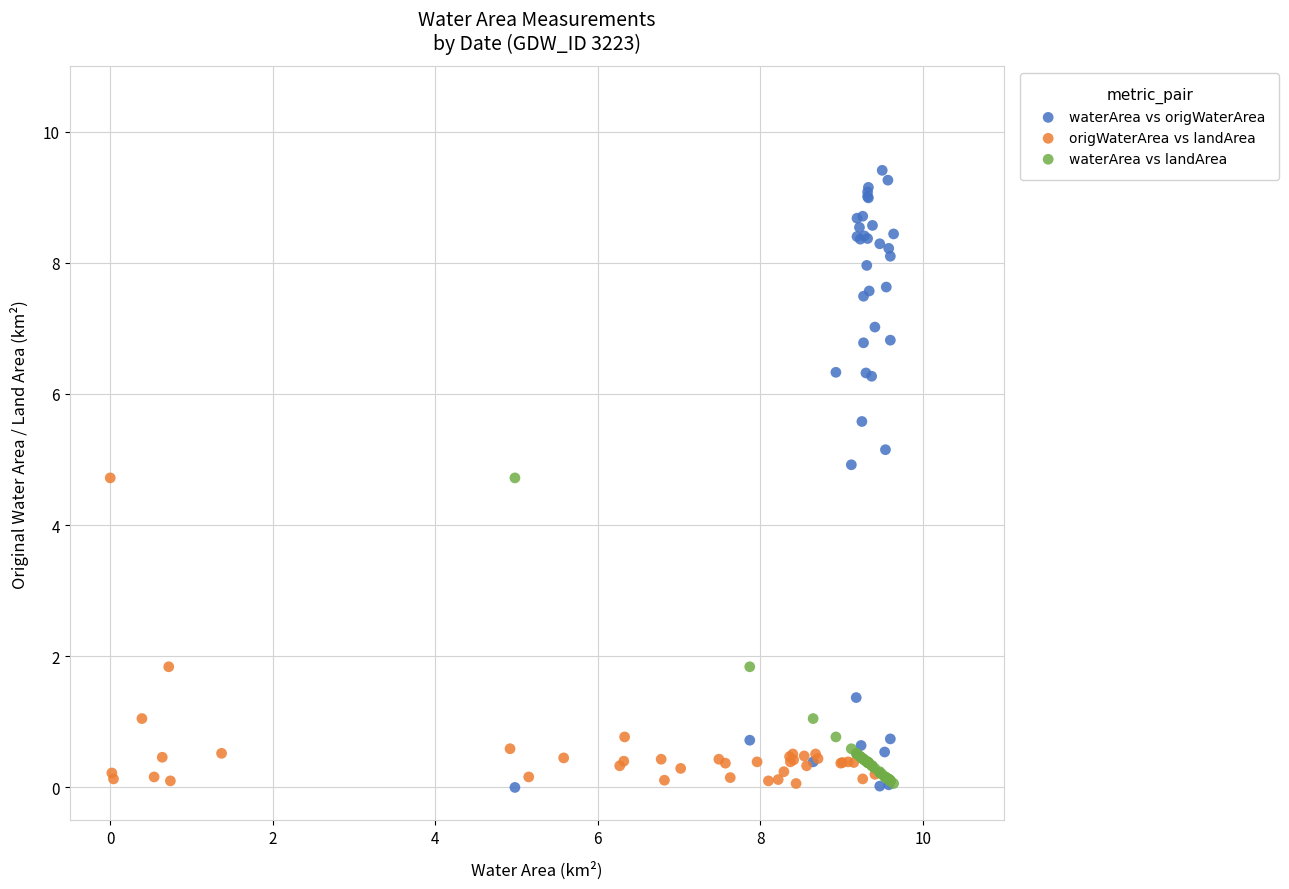

Which series contains the highest Y value?

waterArea vs origWaterArea